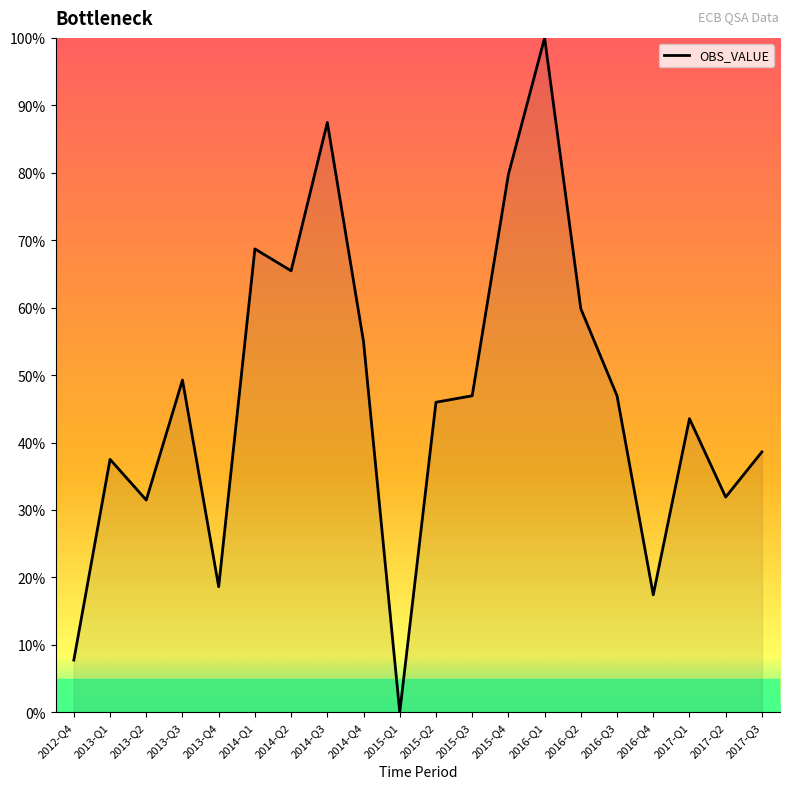

Where does the data first go above 46?

2013-Q3